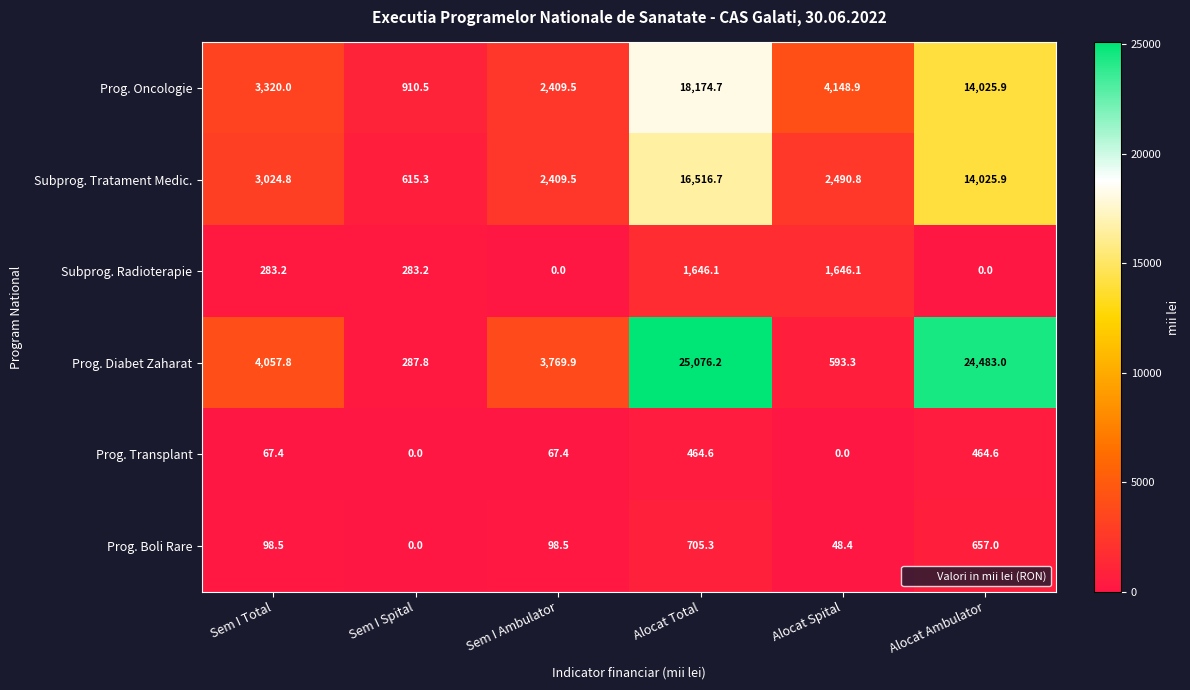

Where does the Subprog. Tratament Medic. series first go above 3024?

Sem I Total